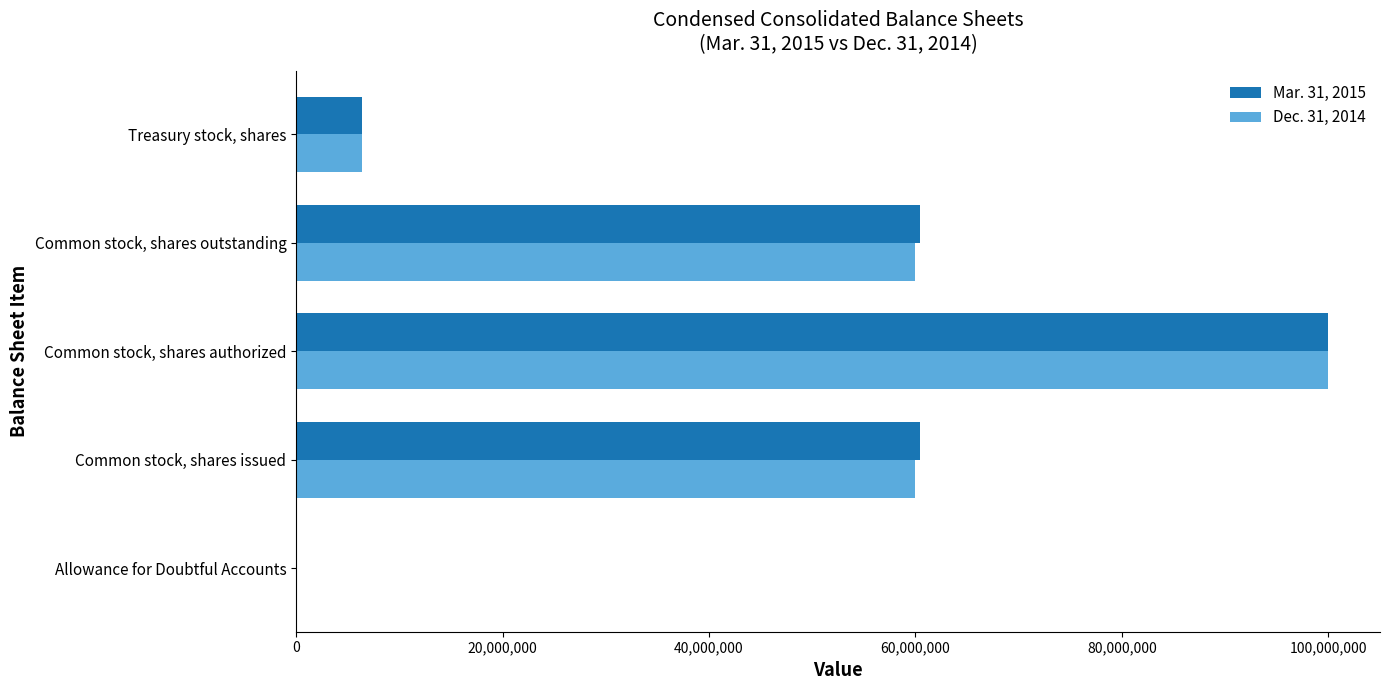

Is it true that Dec. 31, 2014 equals 26405741 at Common stock, shares issued?

False